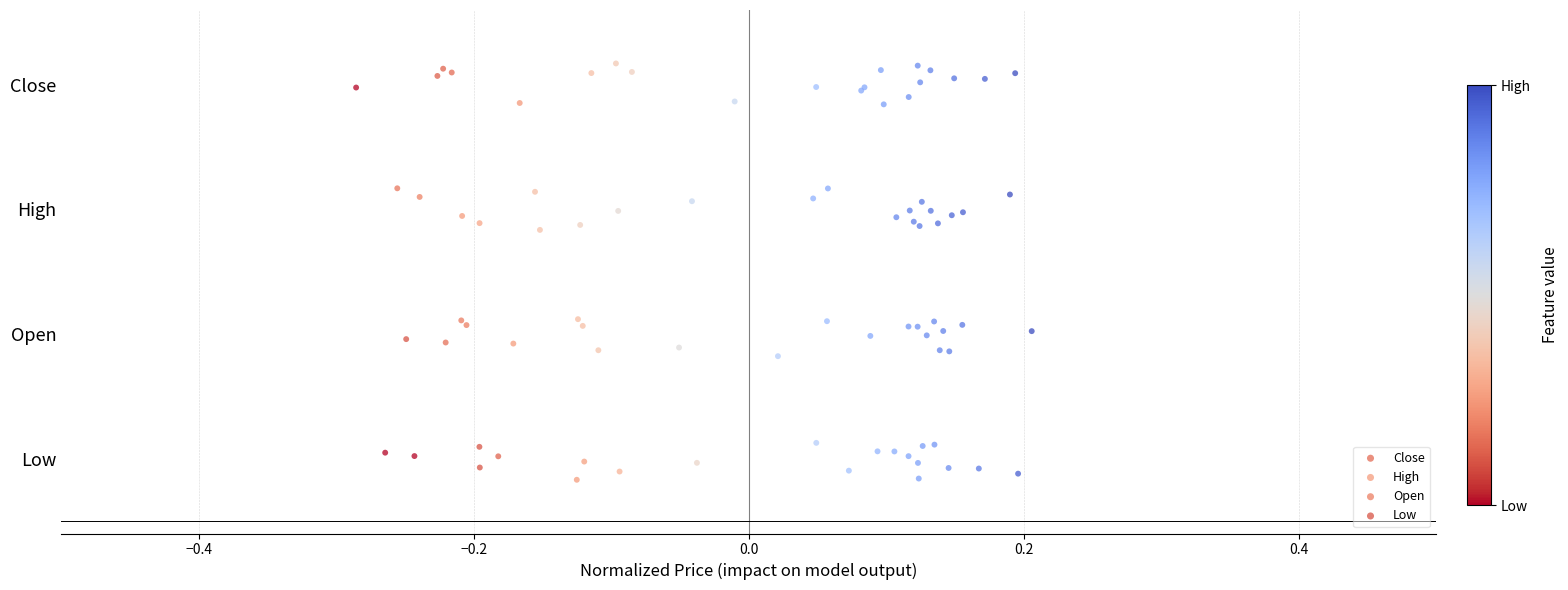

Which series contains the highest Y value?

Close